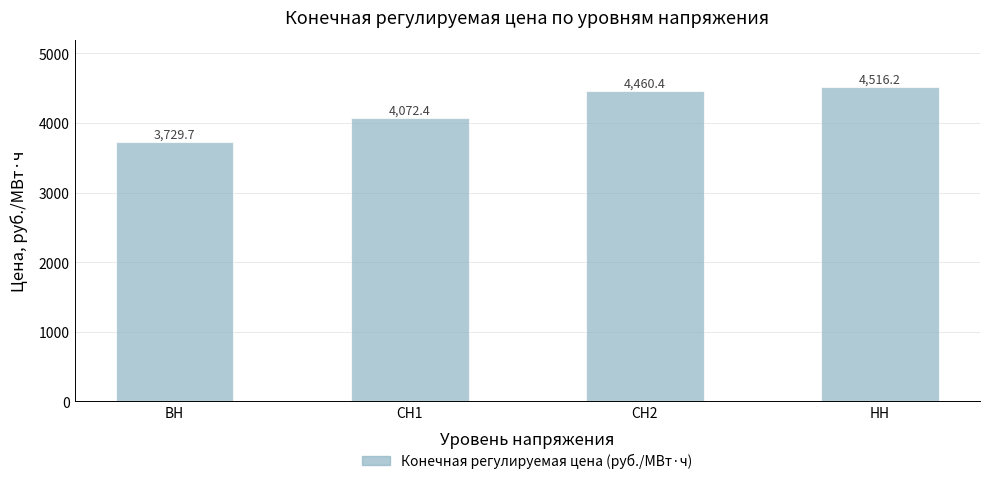

Which has a higher value, СН1 or СН2?

СН2